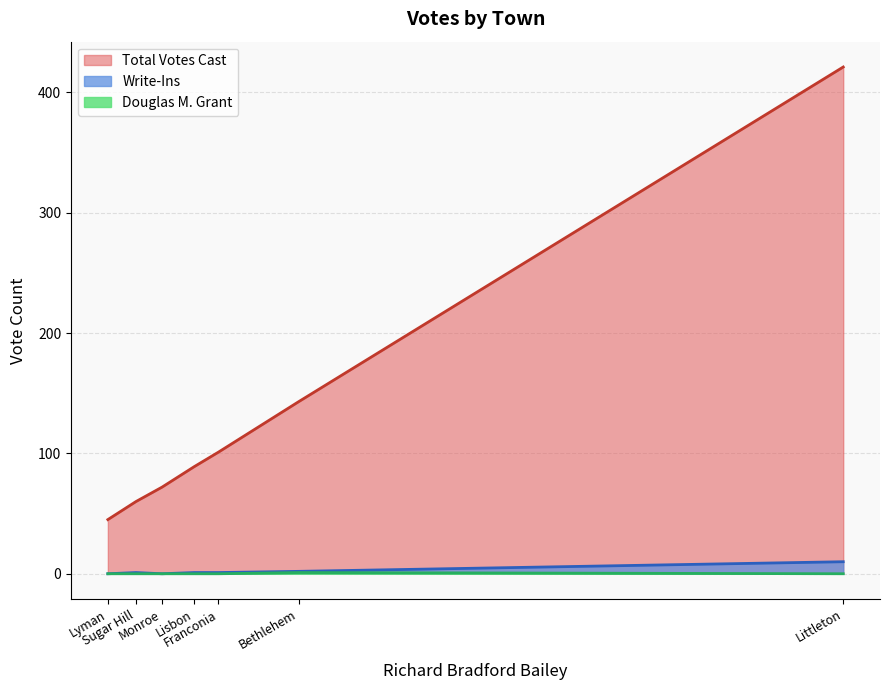

At which category does the chart reach its minimum across all series?

Lyman